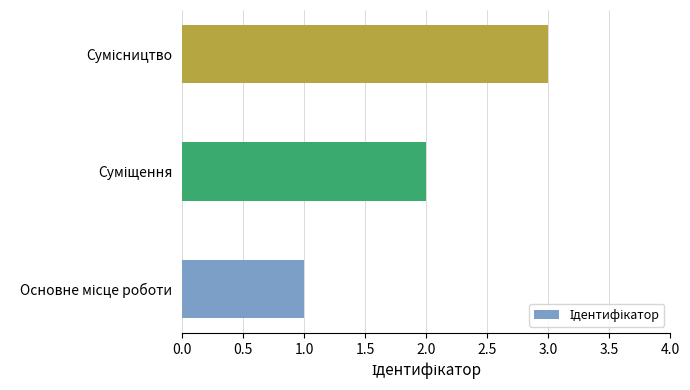

What is the sum of all values?

6